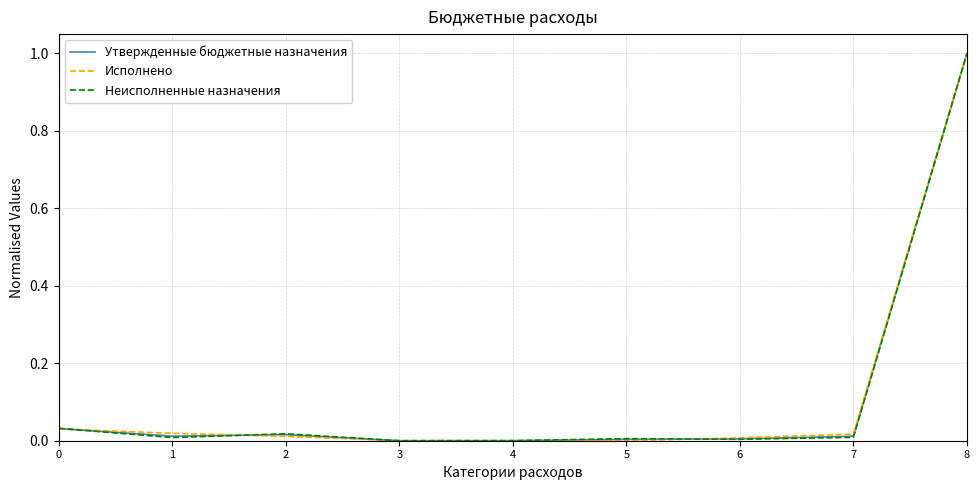

Is the value of Неисполненные назначения at 8 greater than the value of Исполнено at 1?

Yes